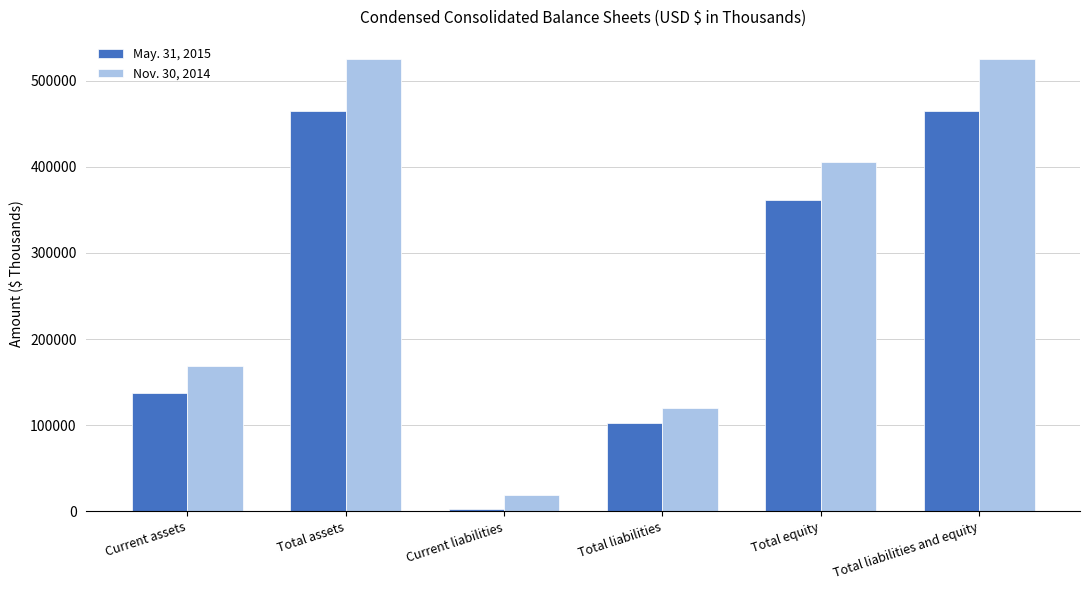

Which series has the largest total across all categories?

Nov. 30, 2014